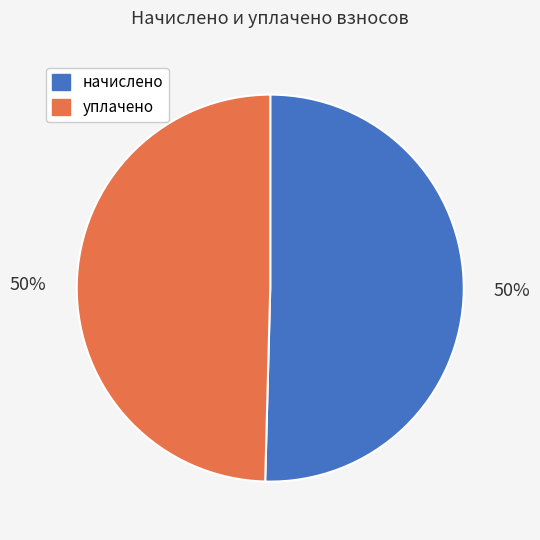

True or false: начислено accounts for 50% of the total.

True